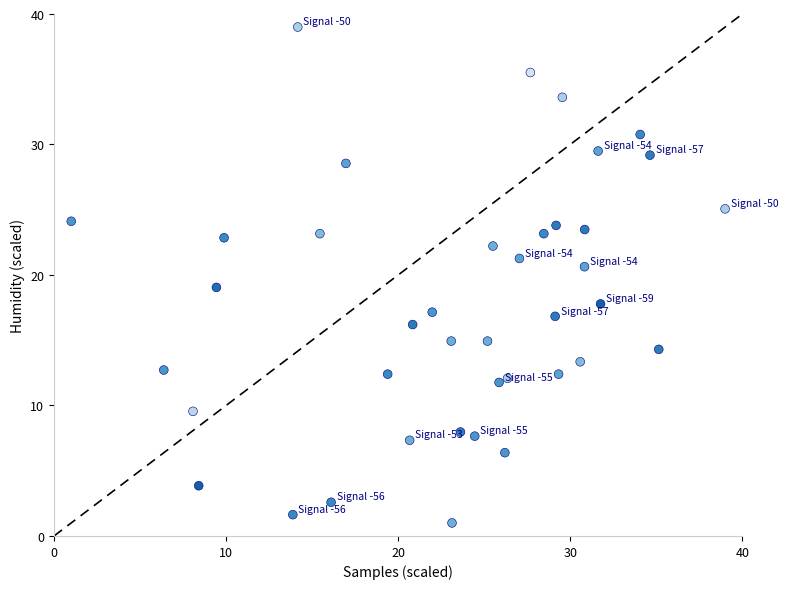

What is the range of X values (max minus min)?

38.0